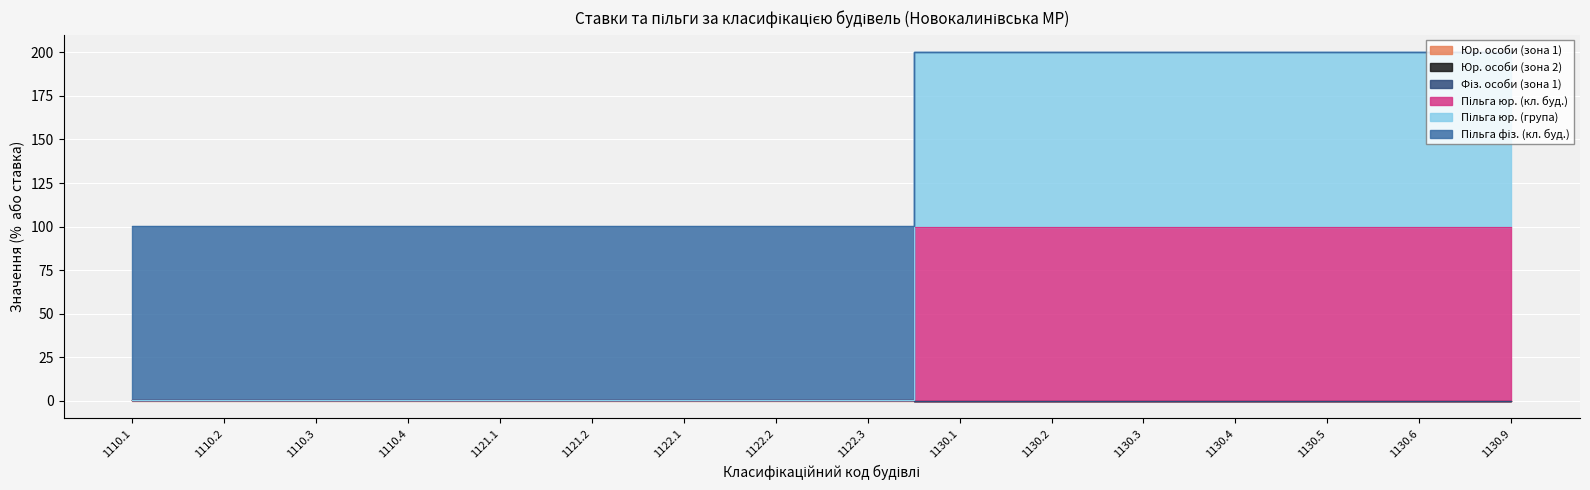

The value of Пільга фіз. (кл. буд.) at 1130.2 is 200.0. True or false?

True